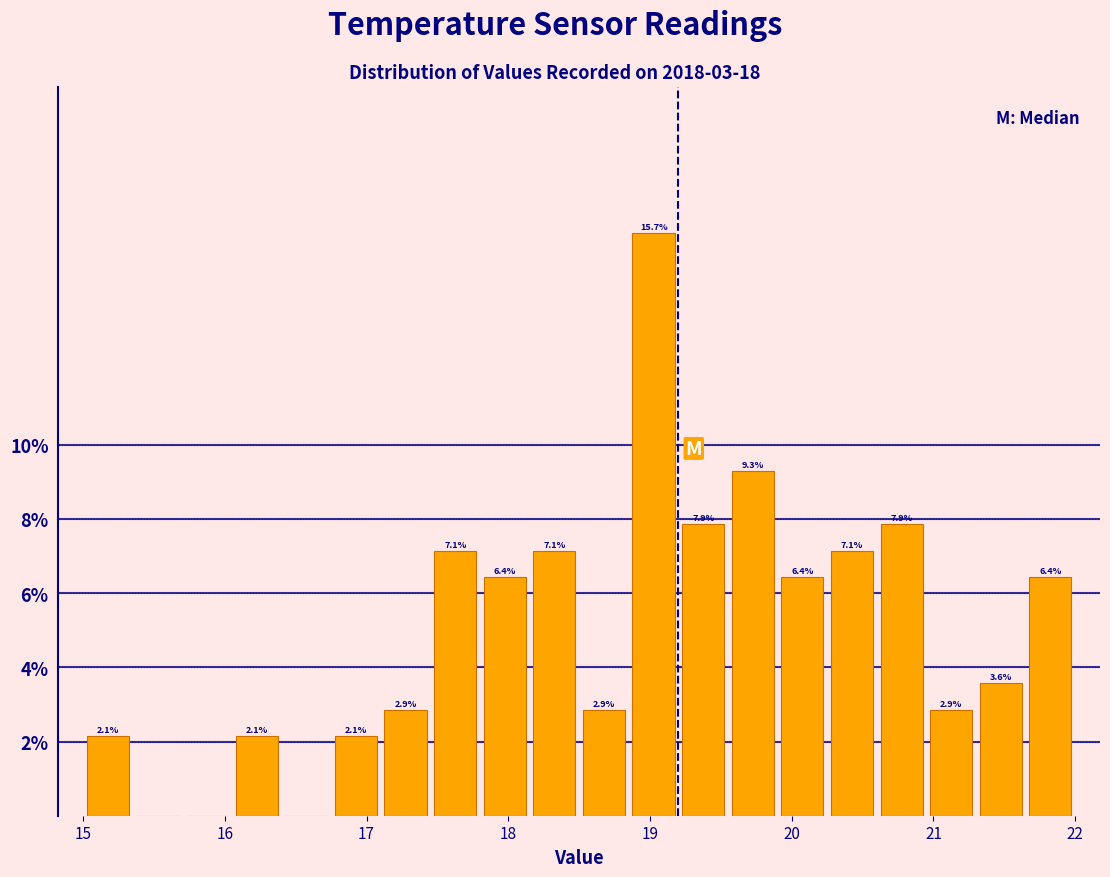

Read against the x-axis, roughly where is the centre of the tallest bar?

19.0